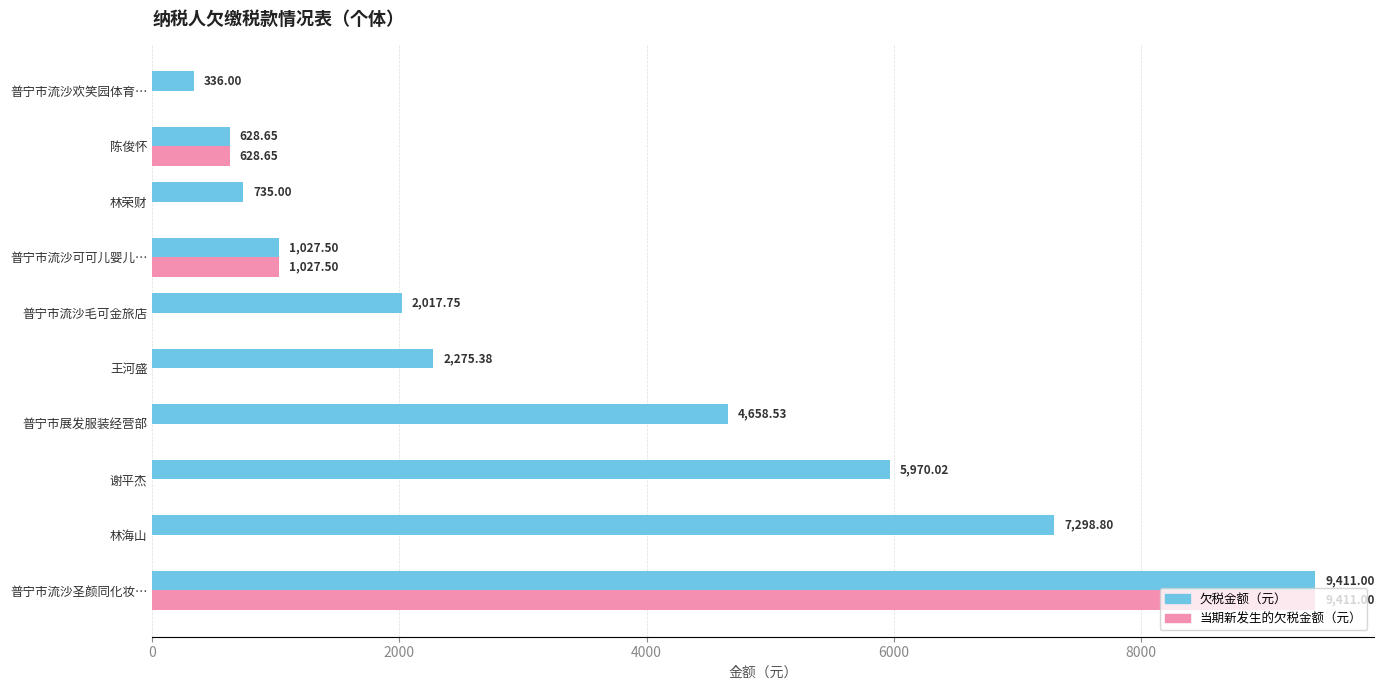

At which label is 欠税金额（元） closest to 4873?

普宁市展发服装经营部